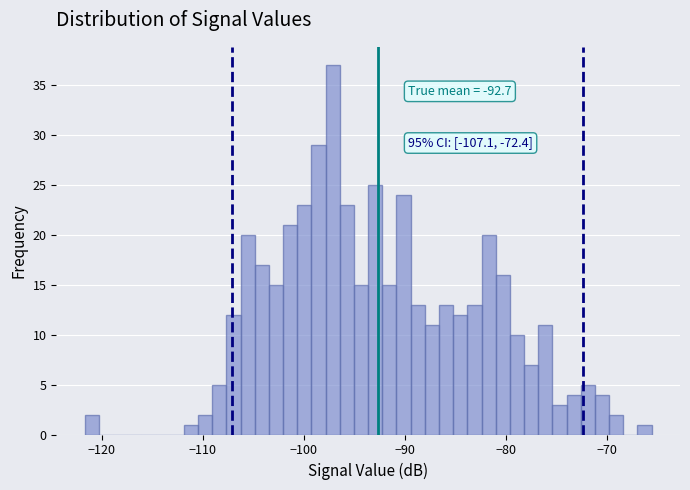

Around what value on the x-axis is the tallest bar? Give the approximate position of its centre, as read against the axis.

-97